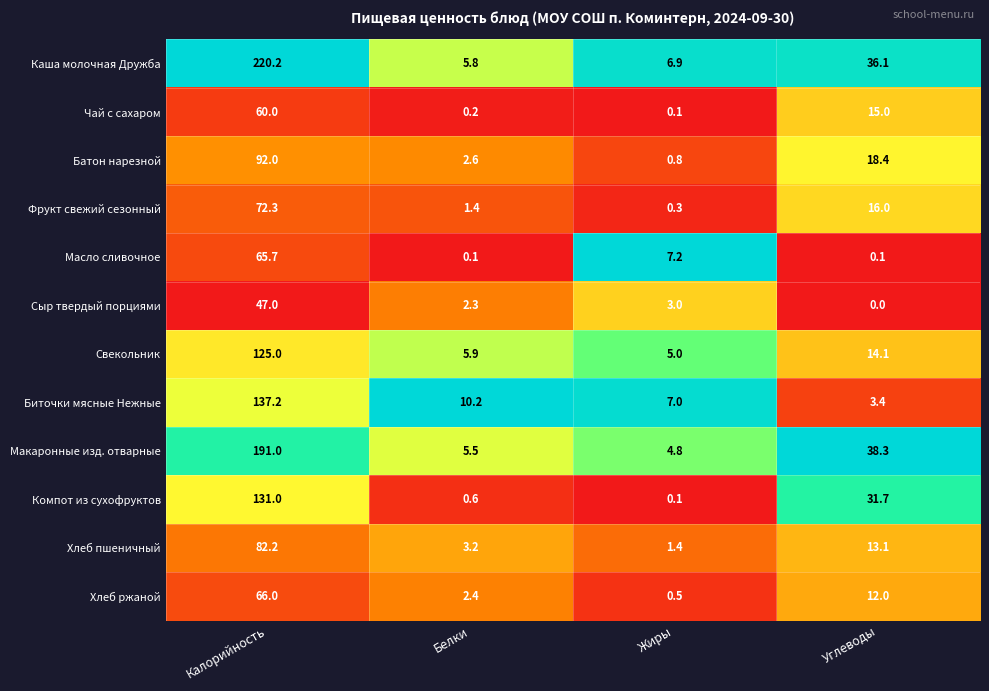

The value of Компот из сухофруктов at Жиры is 0.1. True or false?

True